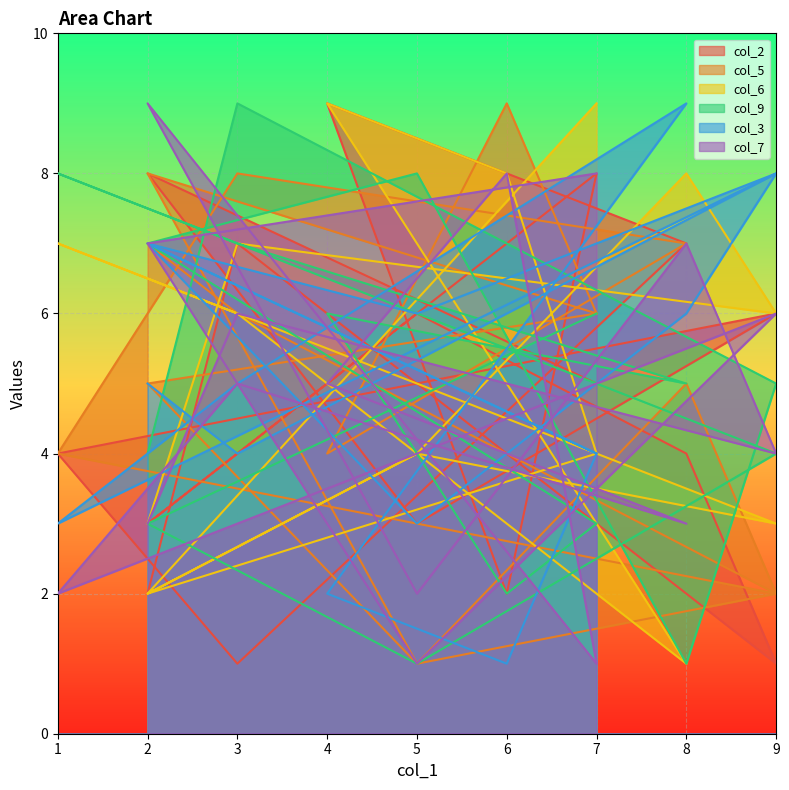

Rank the series at 3 from lowest to highest value.

col_3, col_5, col_7, col_2, col_6, col_9